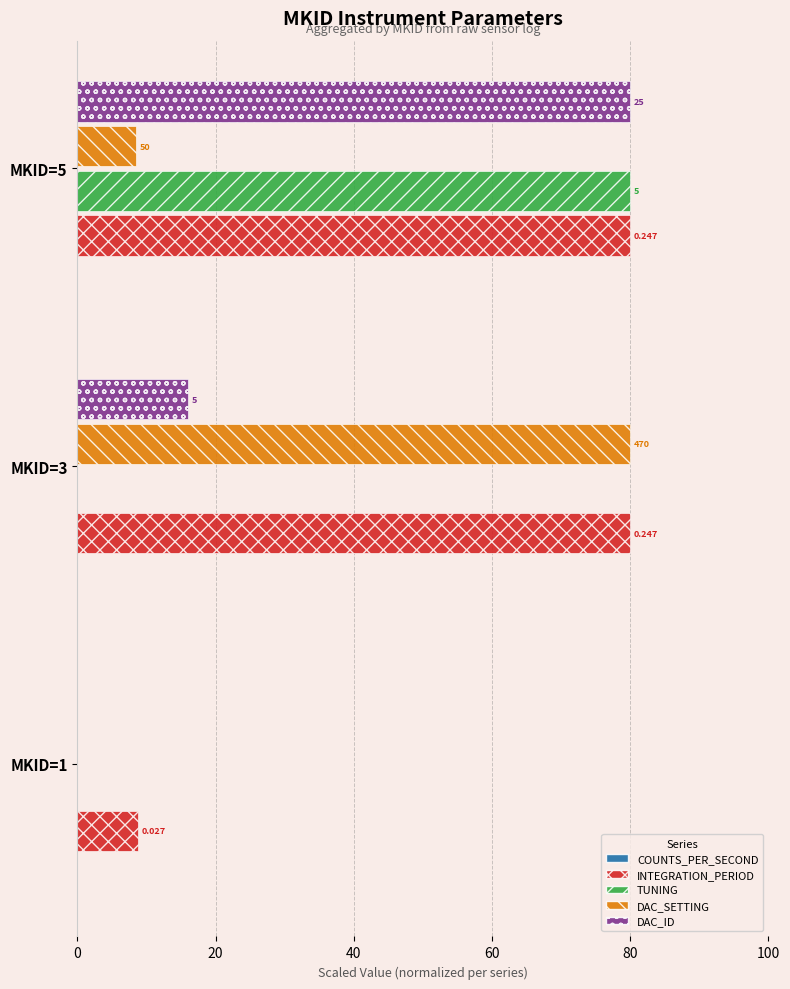

How many bars are there in each group?

5